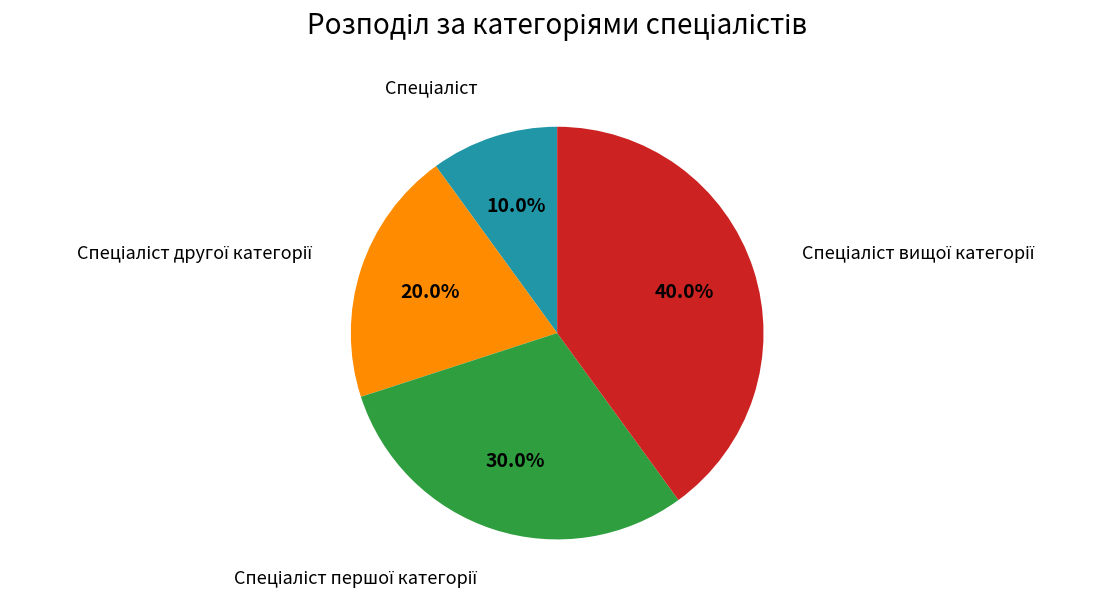

How many segments does this pie chart have?

4